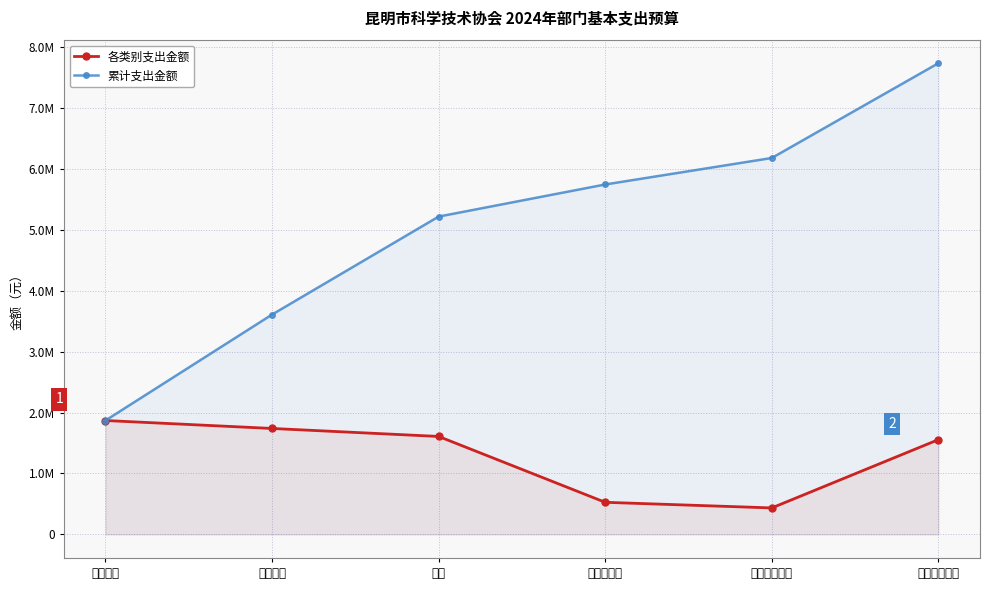

Reading left to right, transcribe all the data shown in this chart.

各类别支出金额: 基本工资=1869768	津贴补贴=1739268	奖金=1608194	住房公积金=527148	一般公用经费=434826	社会保障缴费=1555540
累计支出金额: 基本工资=1869768	津贴补贴=3609036	奖金=5217230	住房公积金=5744378	一般公用经费=6179204	社会保障缴费=7734744